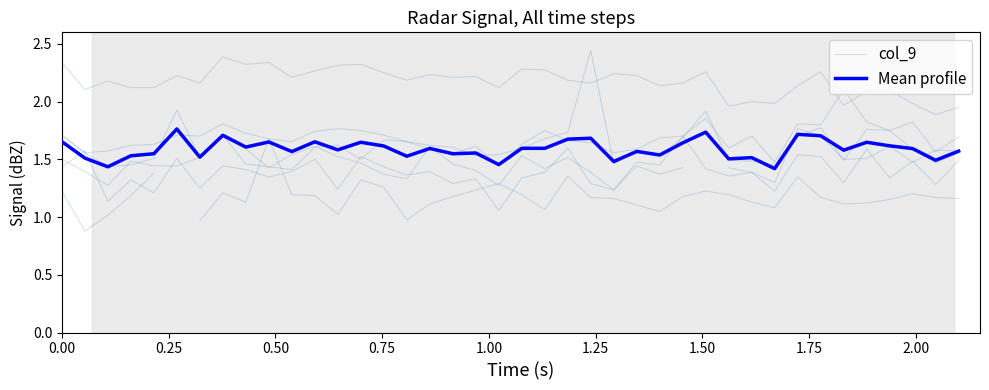

What is the value of the Mean profile point at the 38th from the left?

1.6